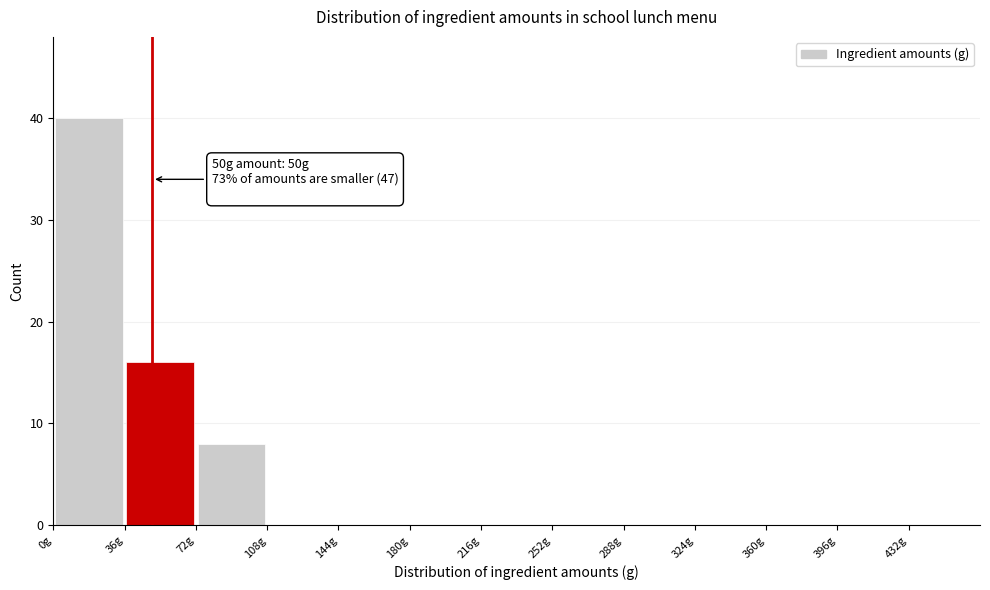

Which range on the x-axis has the tallest bar?

0 to 36